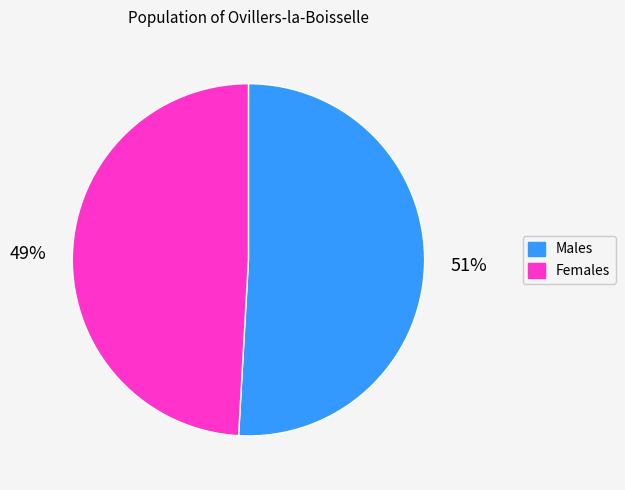

To the nearest percent, what is the average slice percentage?

50%